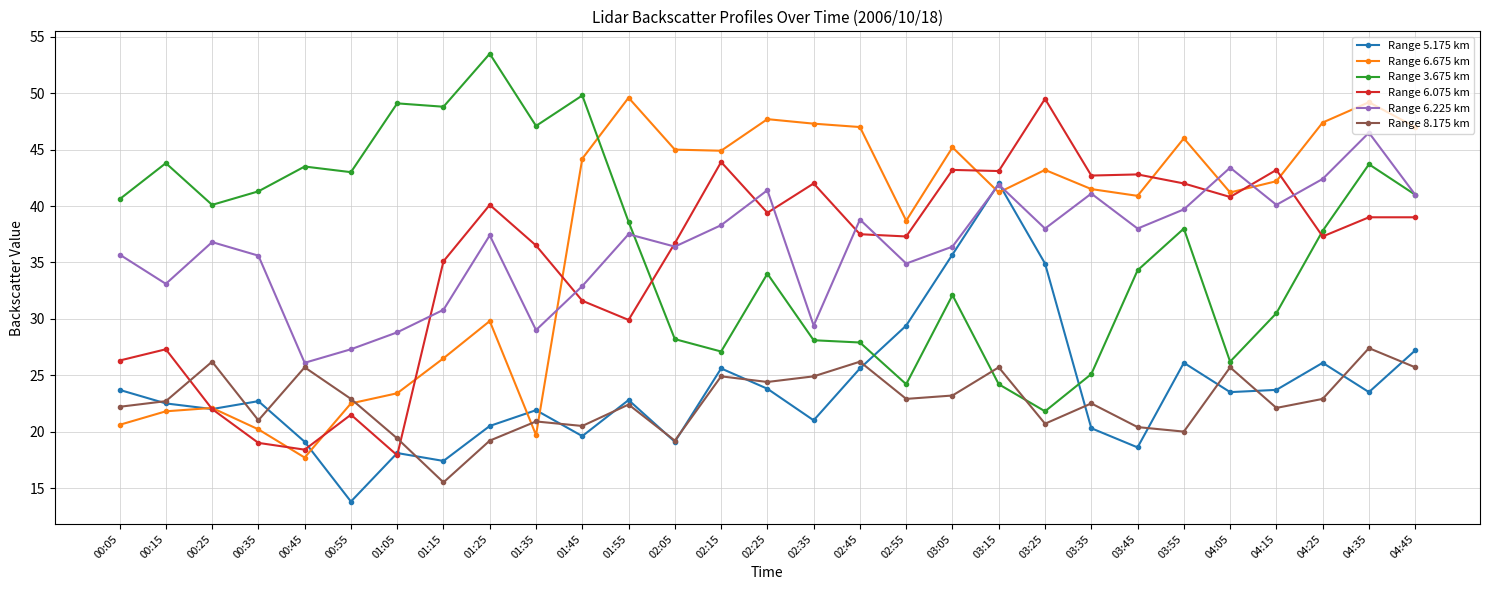

True or false: Range 6.075 km and Range 6.225 km intersect in this chart.

True